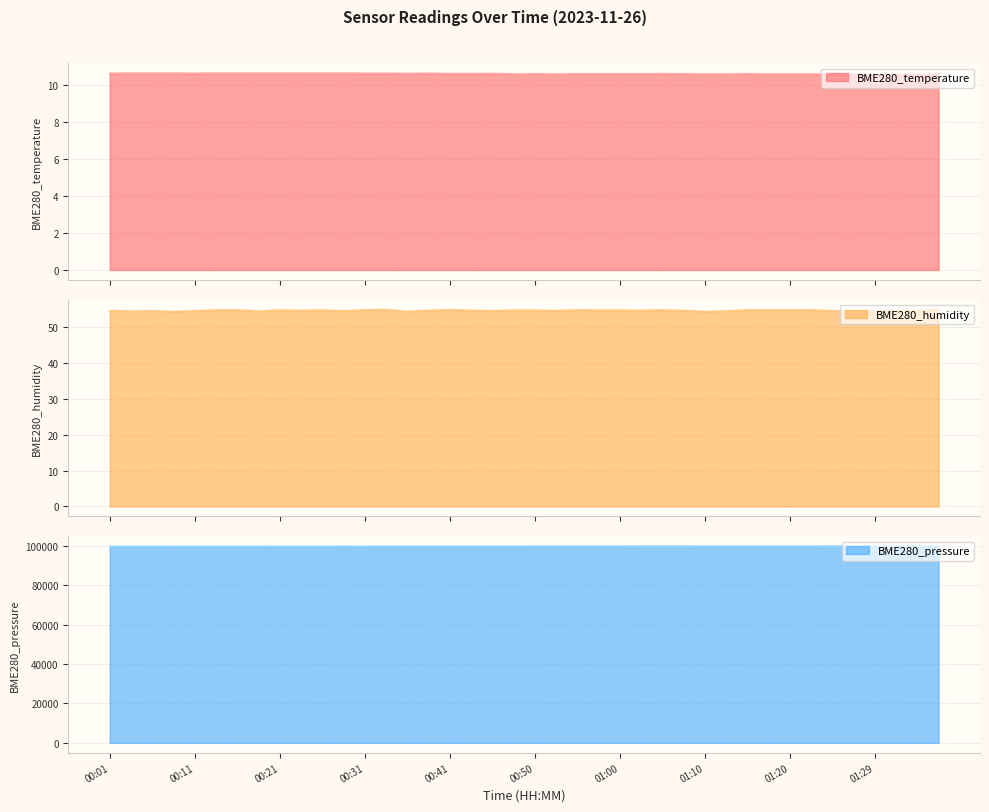

What is the minimum value shown in the chart?

10.6